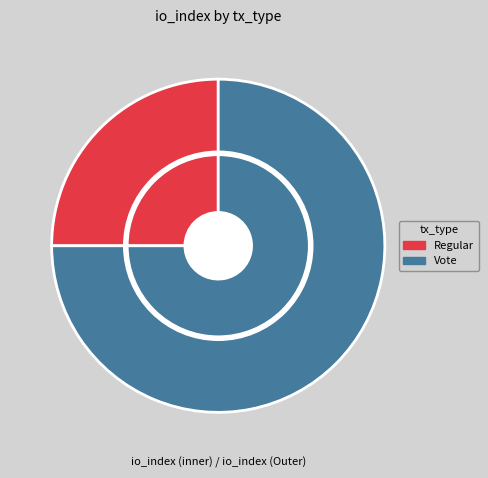

The Vote slice represents 75% of the pie. True or false?

True